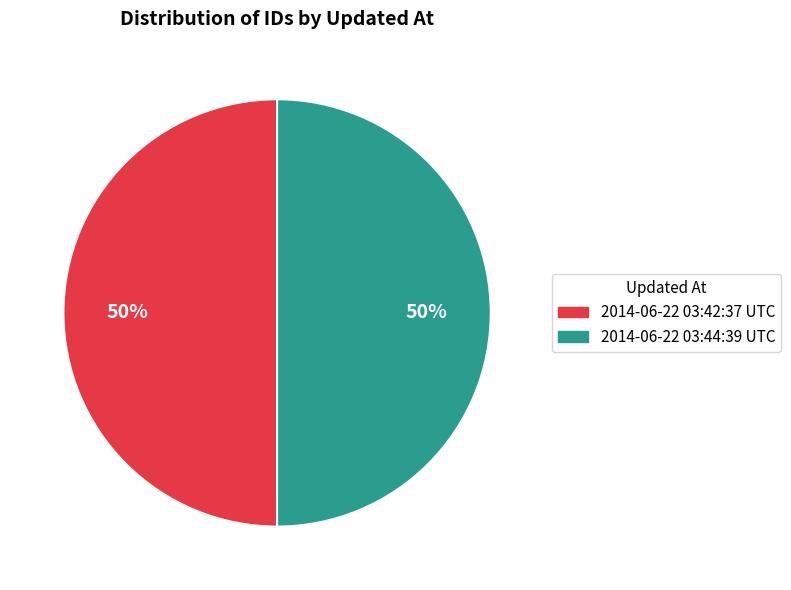

The 2014-06-22 03:42:37 UTC slice represents 41% of the pie. True or false?

False